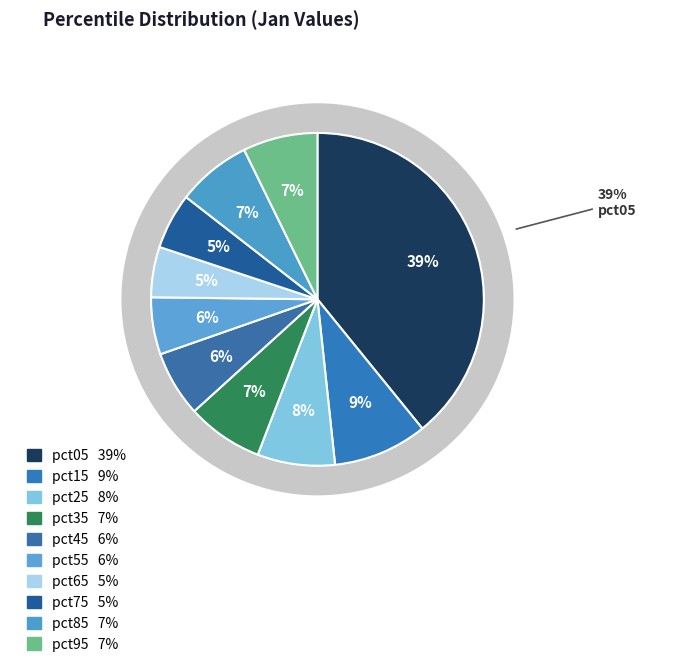

Which slice is the smallest?

pct65